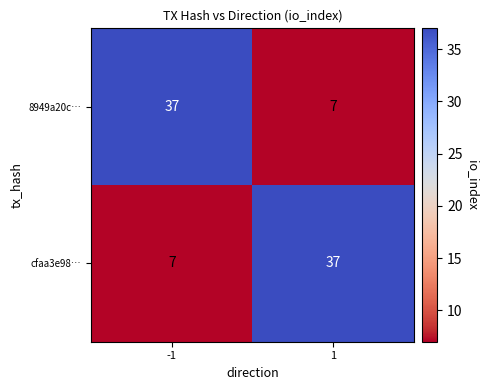

List the labels in order of 8949a20c… value, smallest first.

1, -1